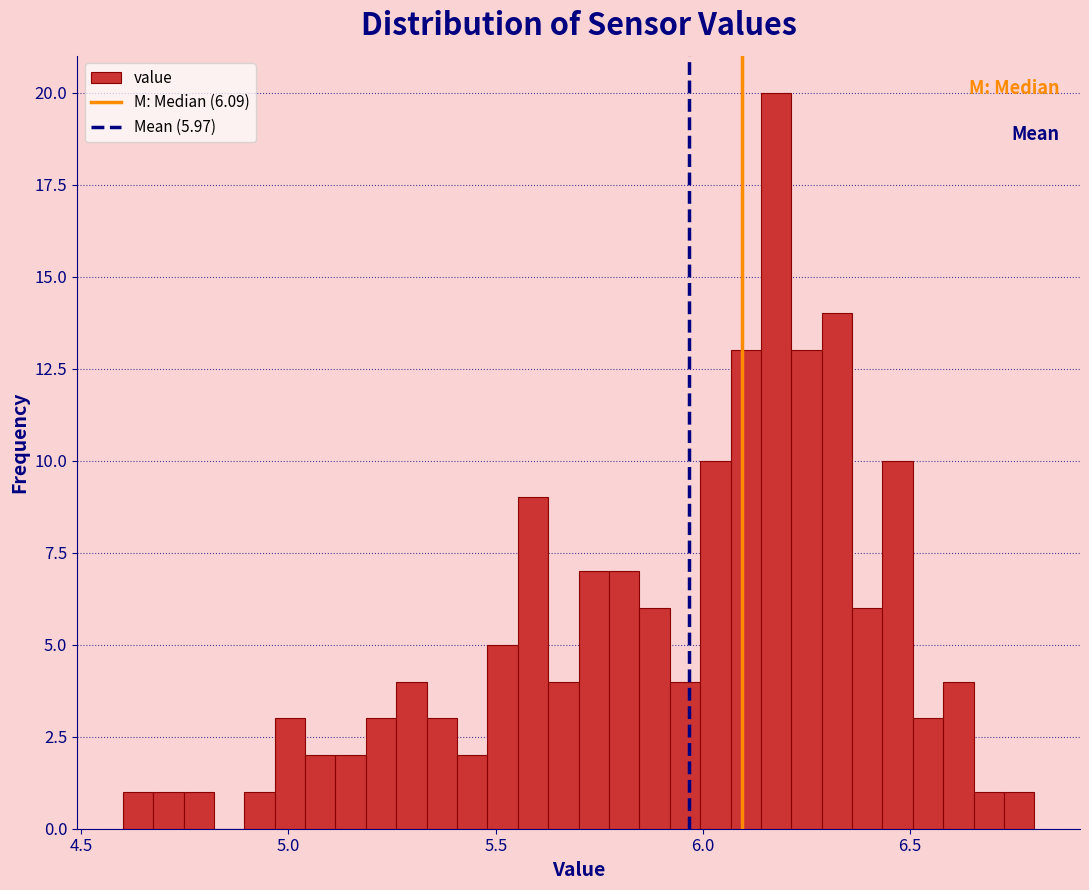

Read against the x-axis, roughly where is the centre of the tallest bar?

6.20